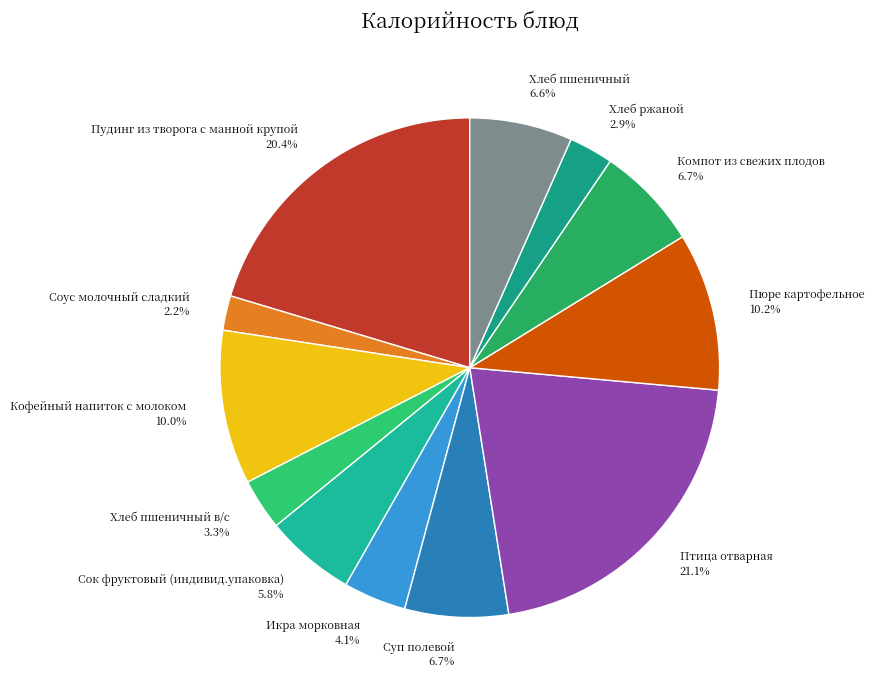

Do Икра морковная 4.1% and Сок фруктовый (индивид.упаковка) 5.8% together represent more than half of the pie?

No